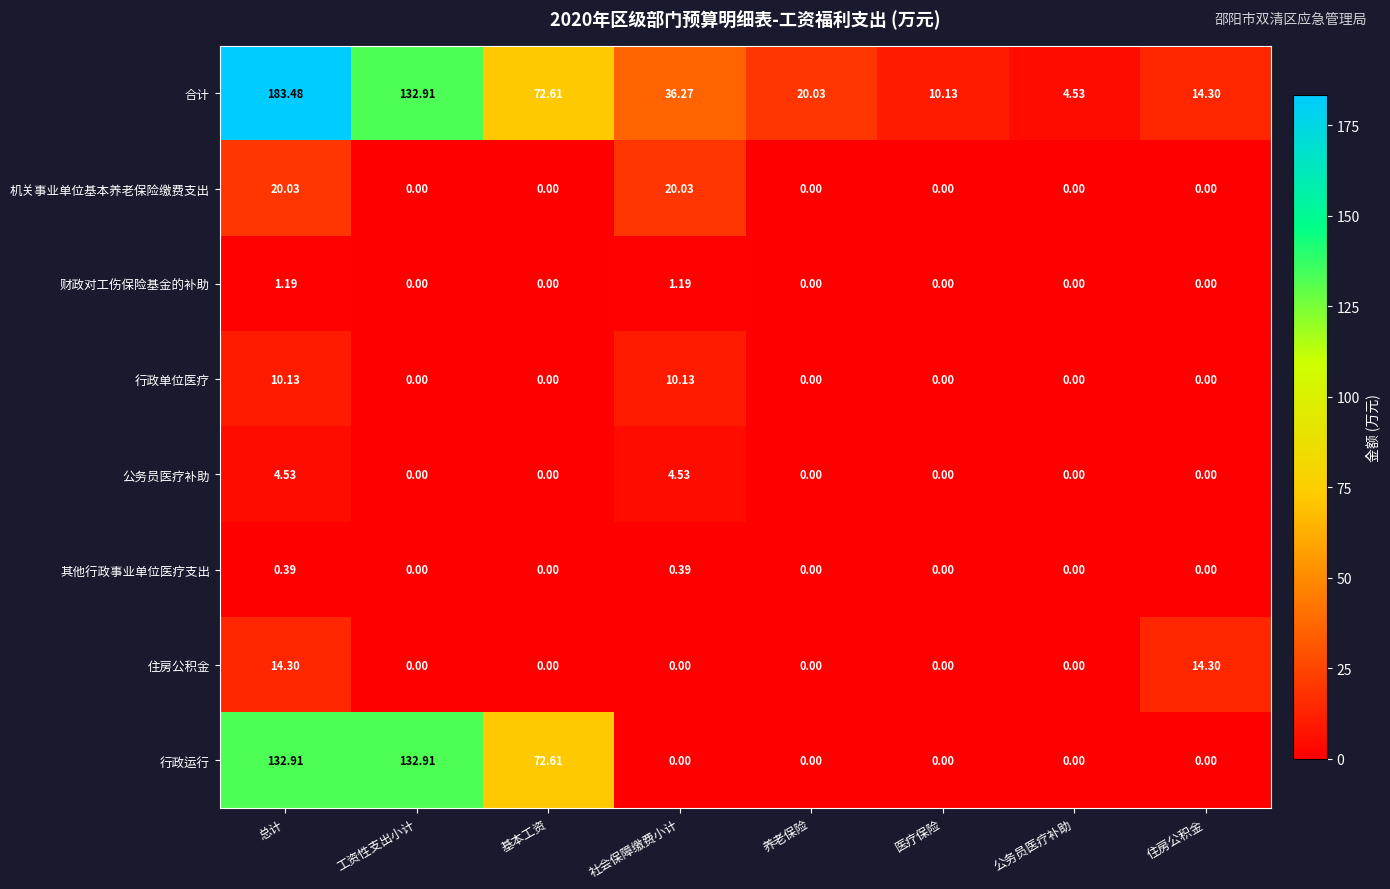

List the series in order of their peak value, highest first.

合计, 行政运行, 机关事业单位基本养老保险缴费支出, 住房公积金, 行政单位医疗, 公务员医疗补助, 财政对工伤保险基金的补助, 其他行政事业单位医疗支出